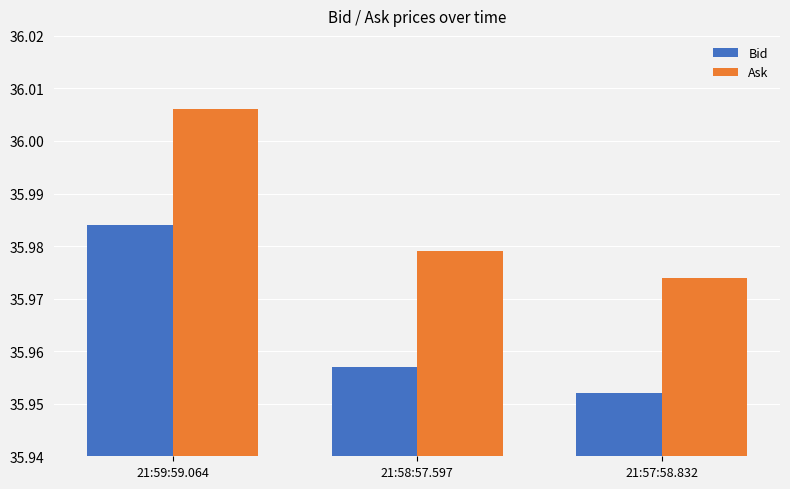

List the series in order of their peak value, highest first.

Ask, Bid